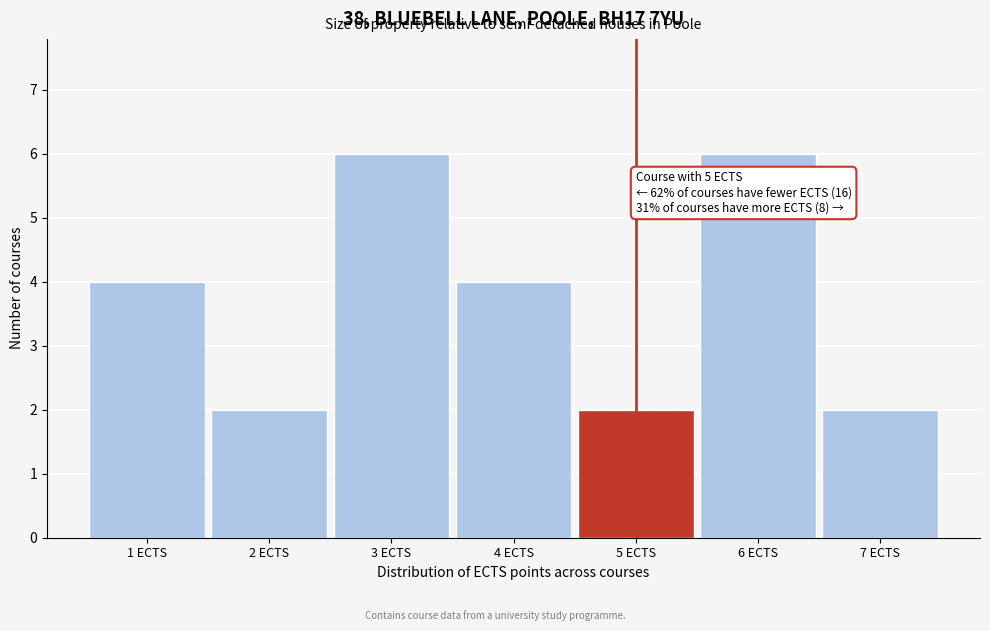

Reading right to left, extract all data points from this chart.

2	6	2	4	6	2	4